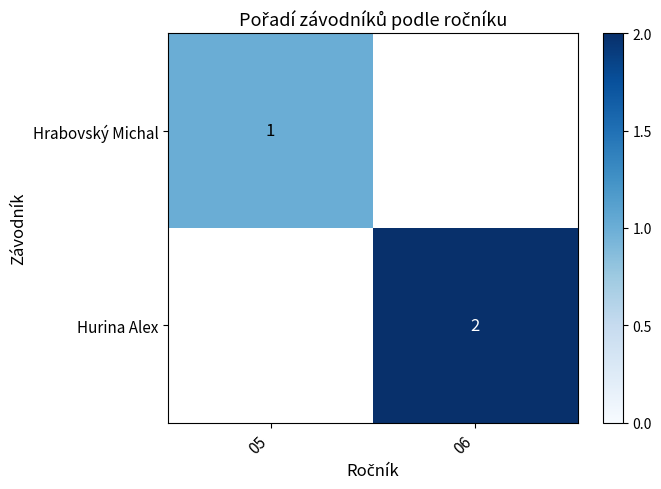

Between 05 and 06, which is larger?

06